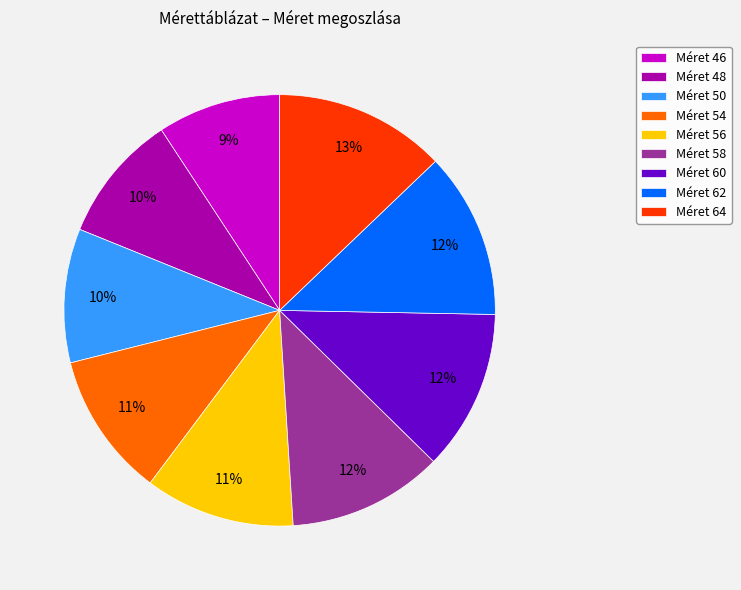

How many slices are in this pie chart?

9